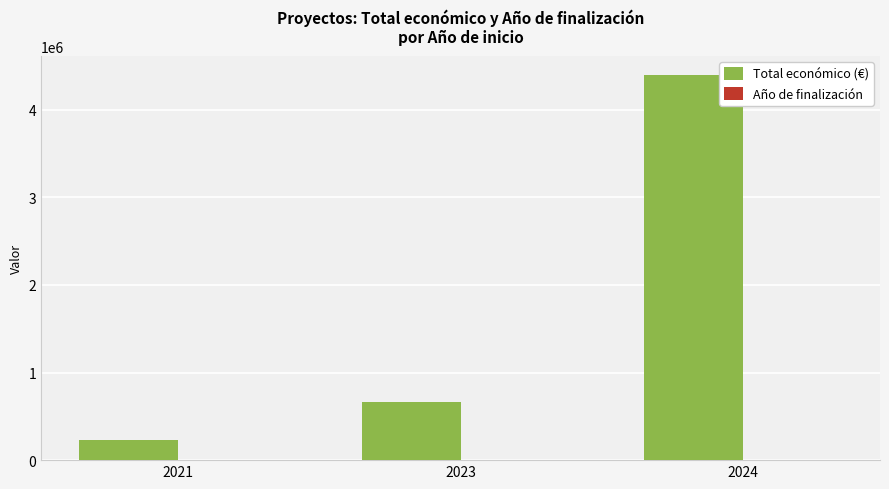

The value of Total económico (€) at 2023 is 1084941.5. True or false?

False